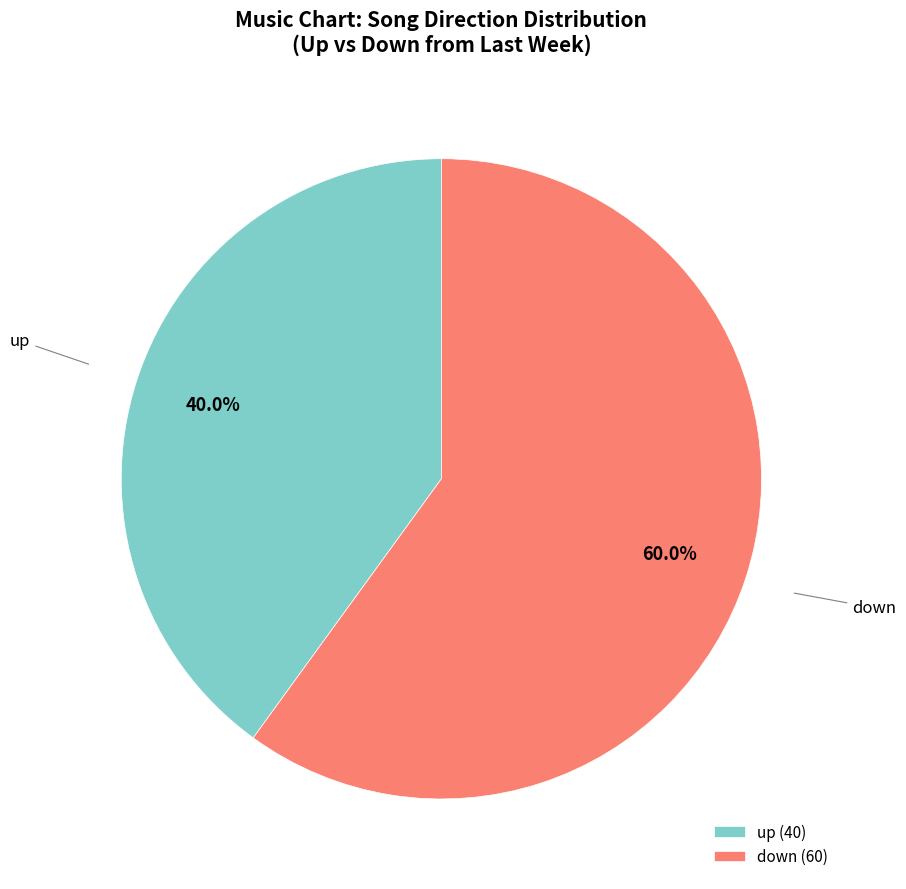

Rank the categories by value from highest to lowest.

down, up